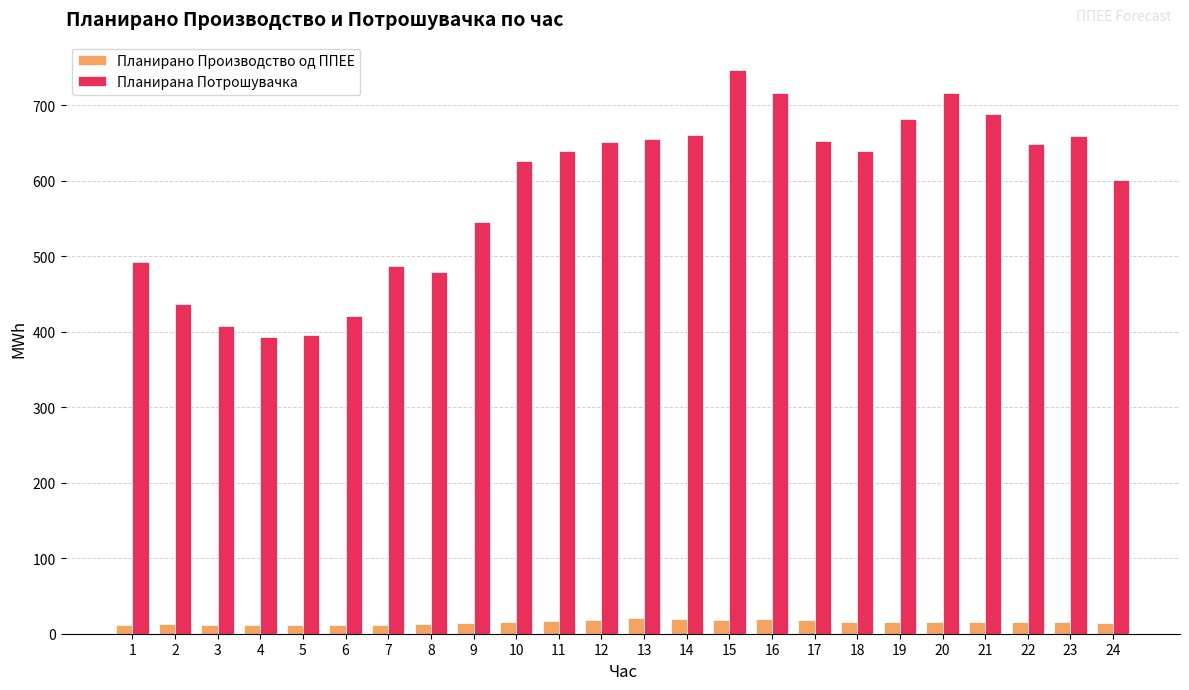

Which series changed the most between 3 and 10?

Планирана Потрошувачка